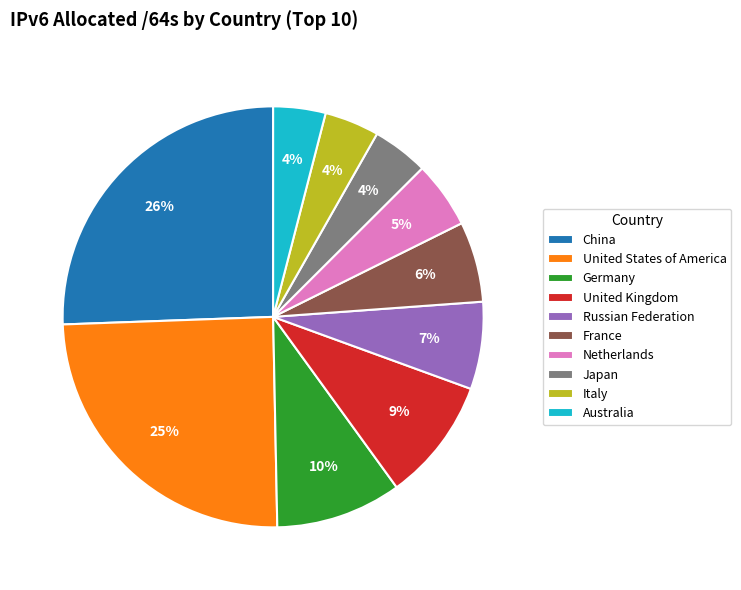

Approximately how many times larger is the value at China compared to United States of America?

1.0